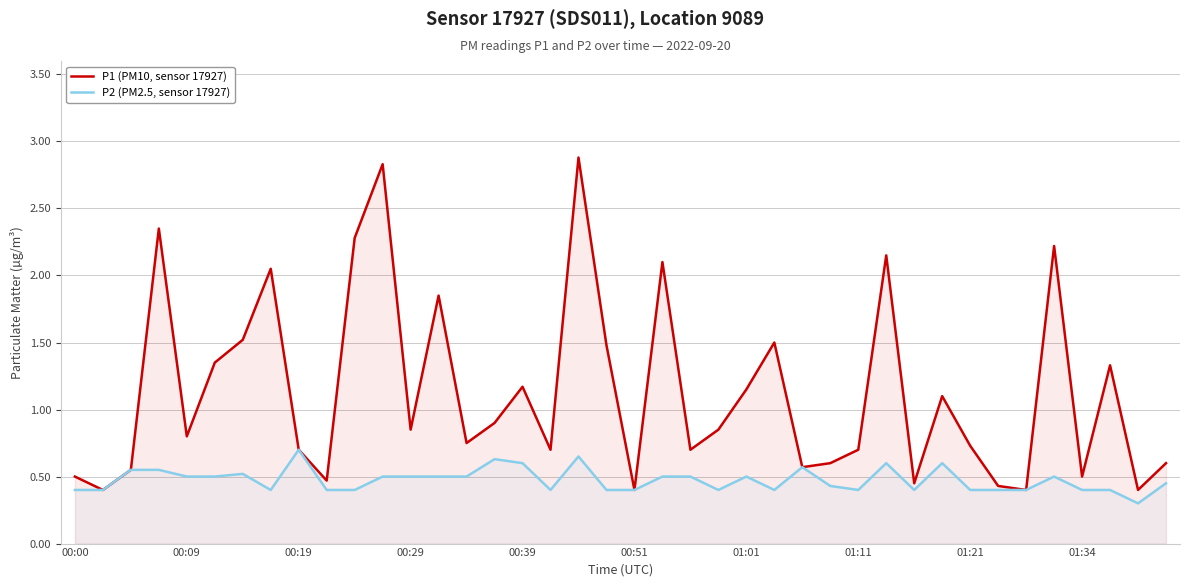

Is it true that P2 (PM2.5, sensor 17927) equals 0.4 at 17?

True